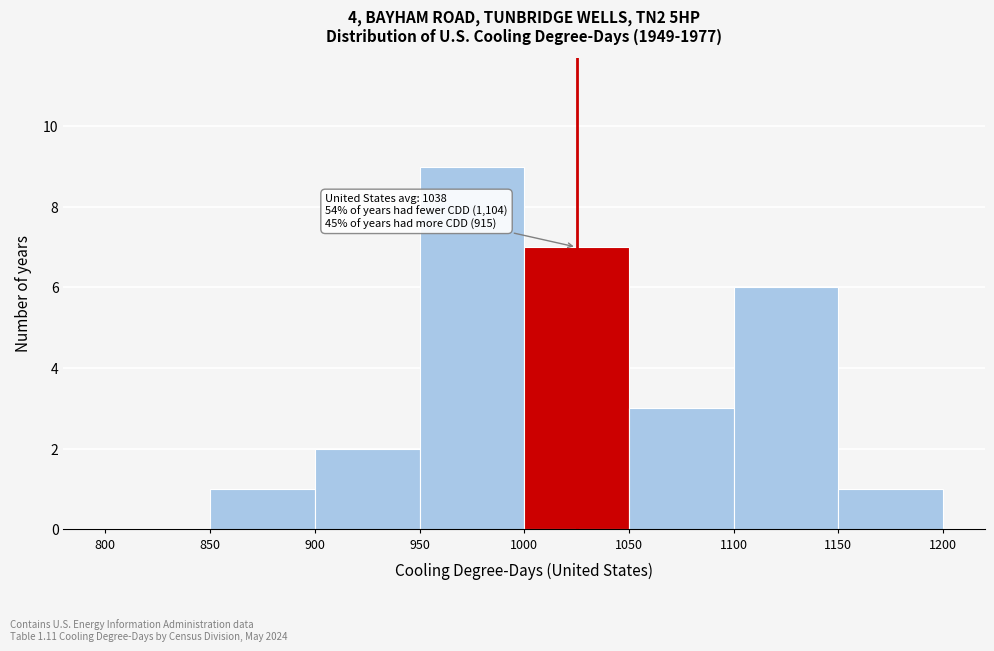

Over which range of the x-axis is the bar tallest?

950 to 1000